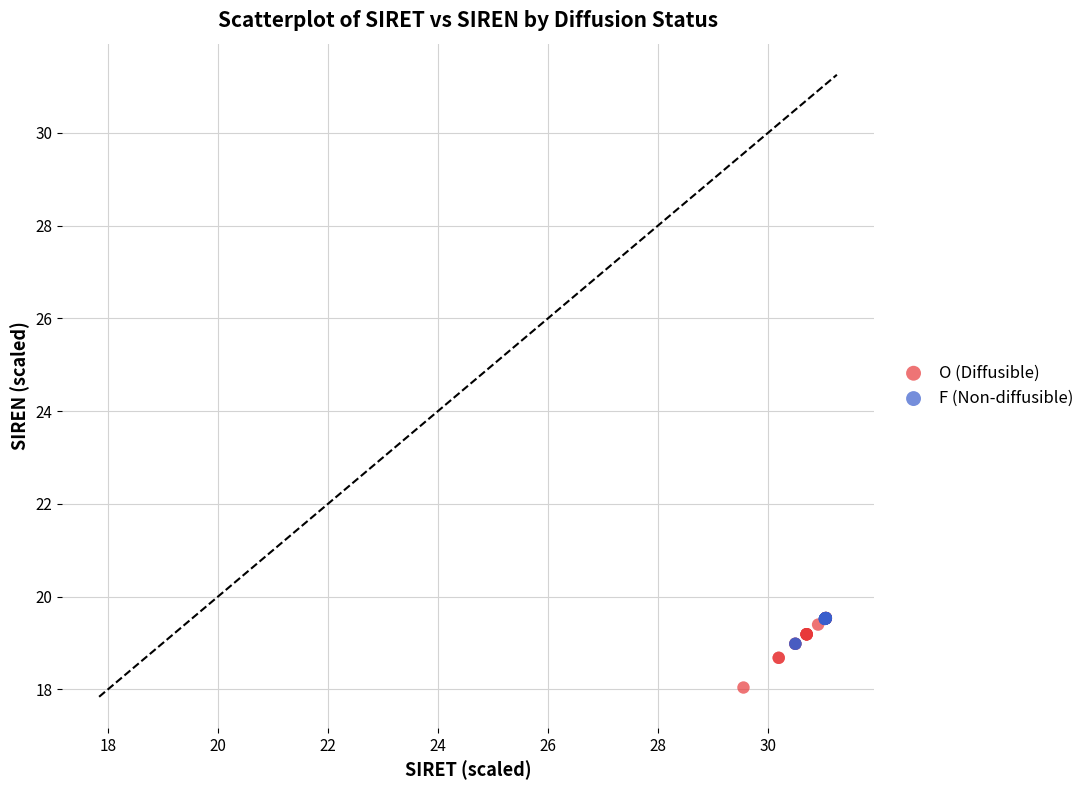

Which series has the largest Y range (max minus min)?

O (Diffusible)